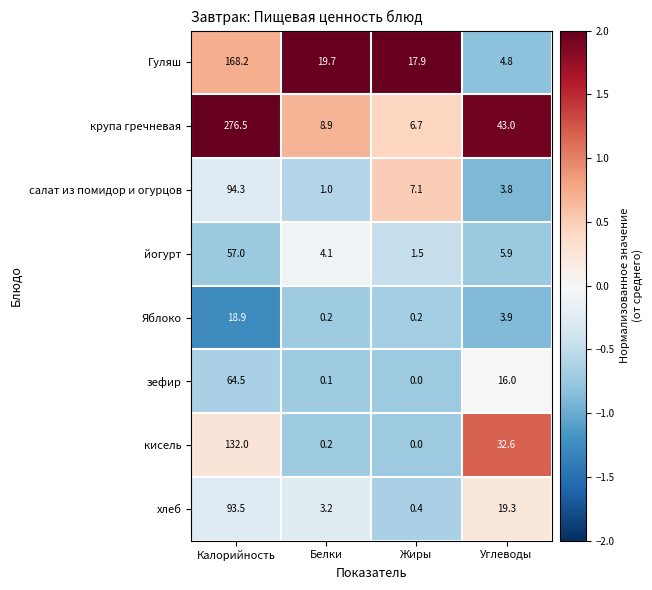

What is the approximate value of салат из помидор и огурцов at Калорийность?

94.3